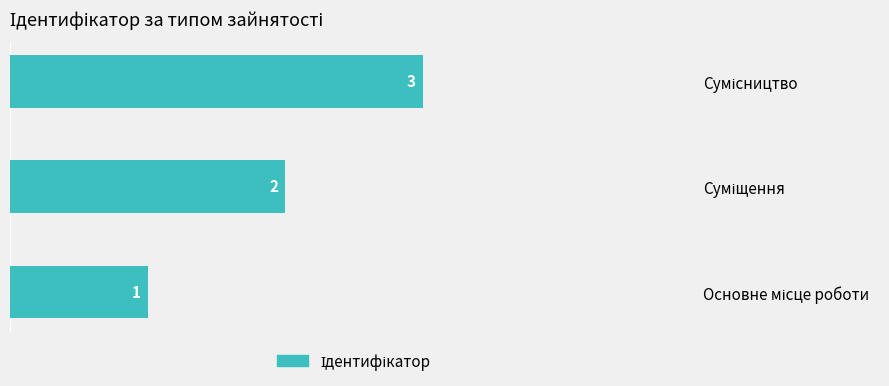

What is the maximum value shown in the chart?

3